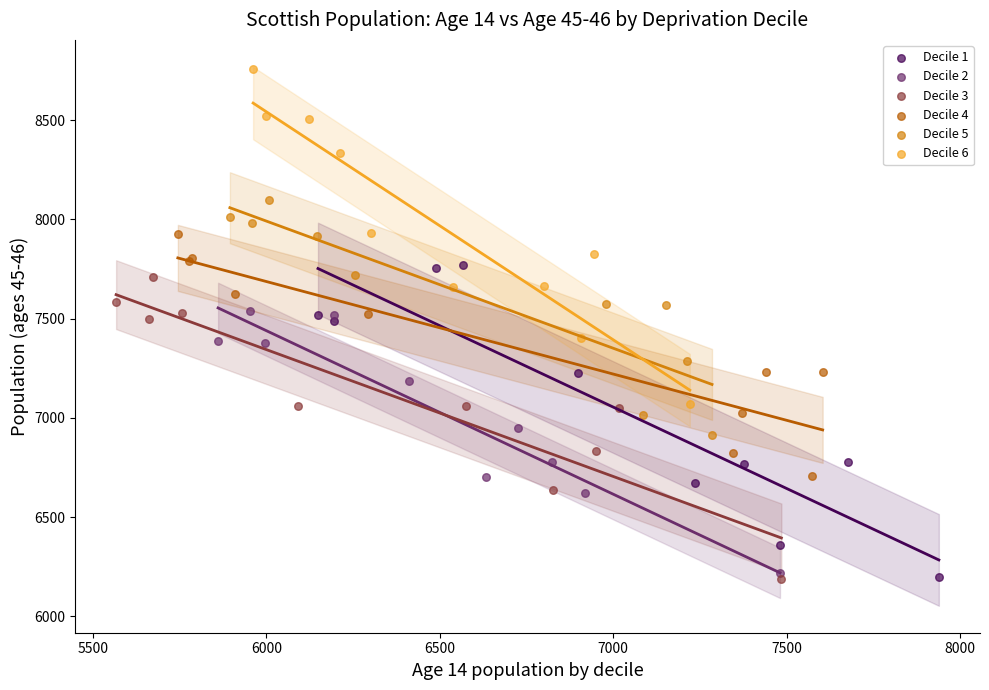

What are all the series names shown in the legend?

Decile 1, Decile 2, Decile 3, Decile 4, Decile 5, Decile 6